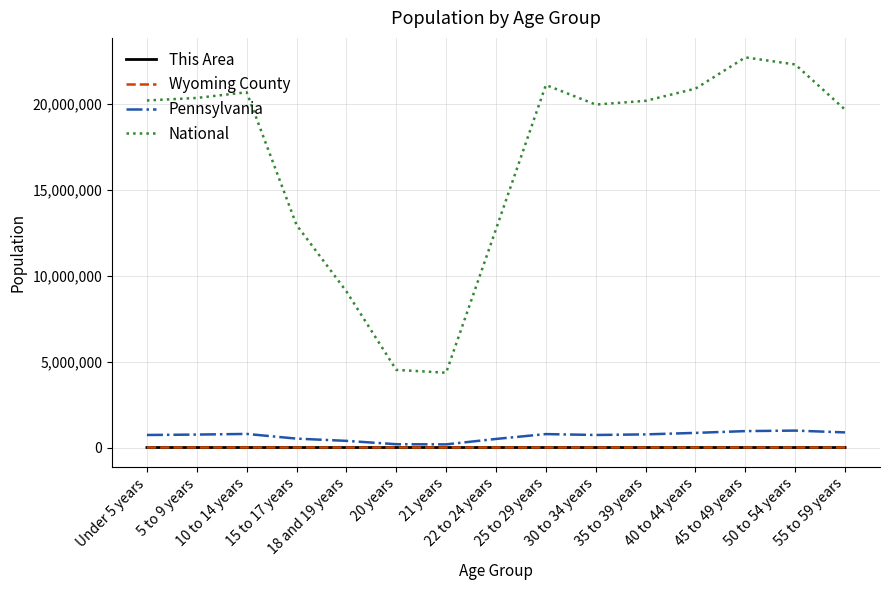

True or false: This Area and National cross at least once.

False